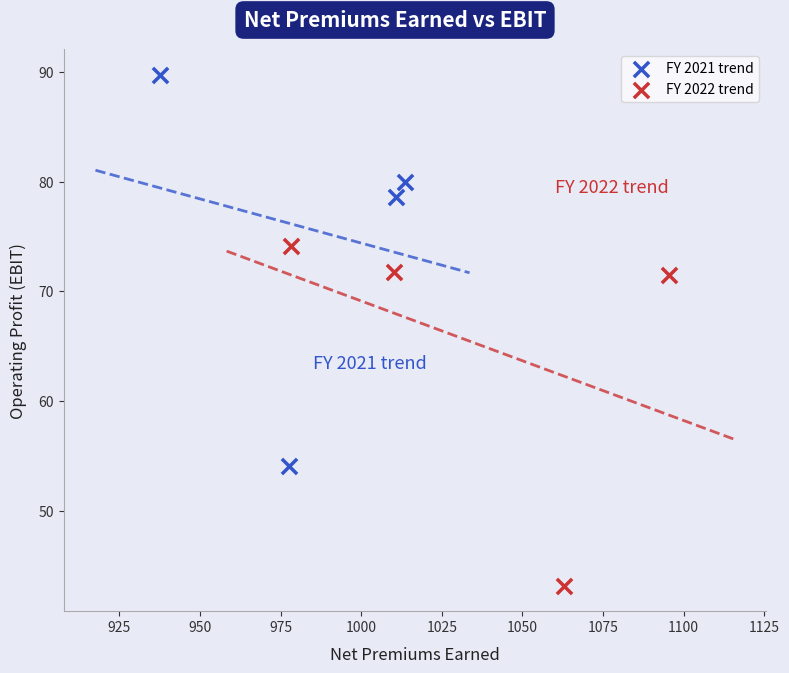

Which series contains the lowest Y value?

FY 2022 trend